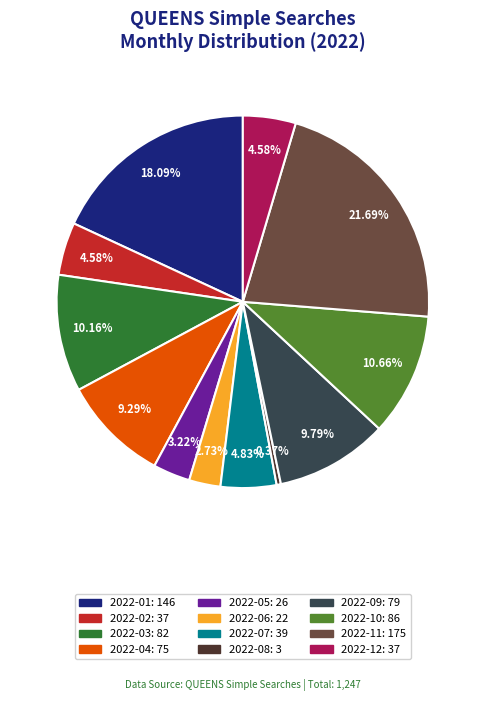

Count the number of slices in the pie.

12